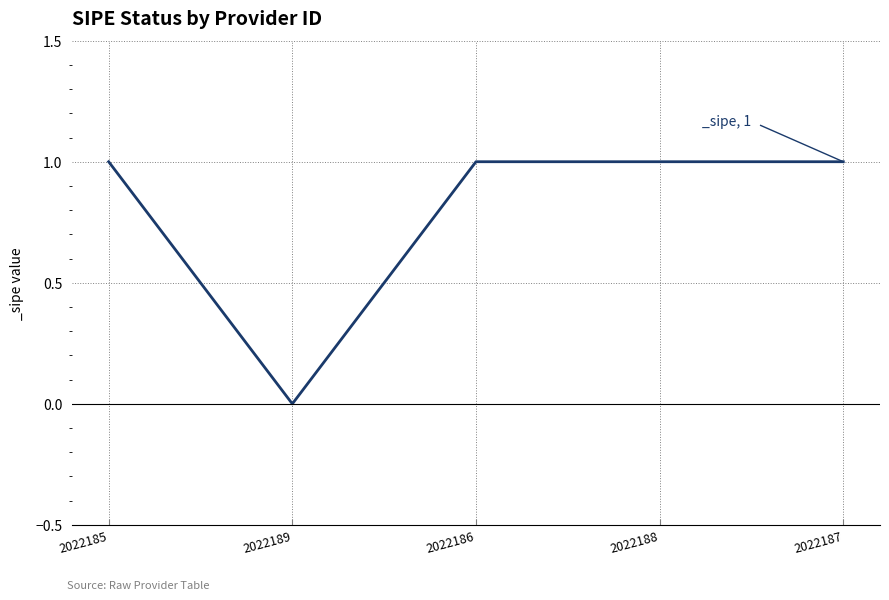

What is the sum of all values?

4